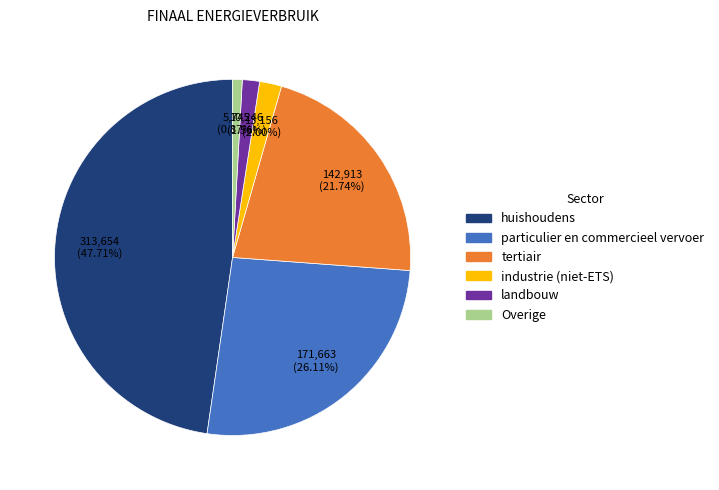

Is there any slice that represents more than half of the pie?

No